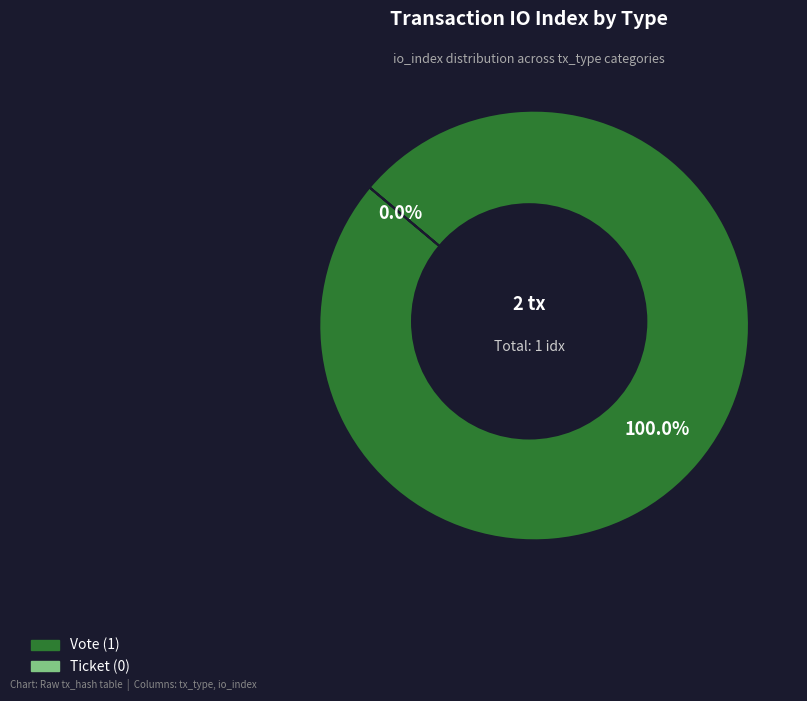

Is there any slice that represents more than half of the pie?

Yes